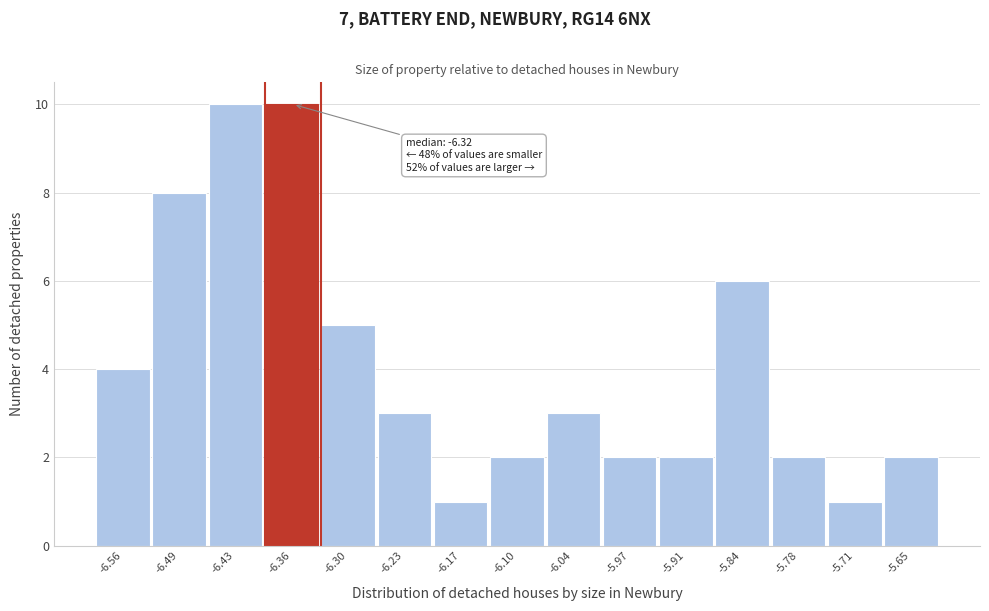

Reading left to right, extract all data points from this chart.

-6.56=4	-6.49=8	-6.43=10	-6.36=10	-6.30=5	-6.23=3	-6.17=1	-6.10=2	-6.04=3	-5.97=2	-5.91=2	-5.84=6	-5.78=2	-5.71=1	-5.65=2